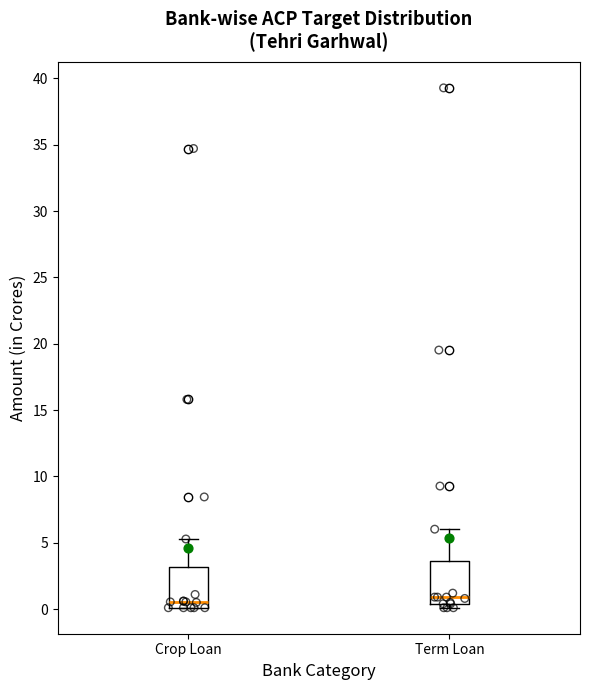

Reading left to right, transcribe this box plot: for each box, give where its median line is, the range the box spans, and where its two whiskers end, as read against the y-axis. The values are not printed on the chart, so give them approximately, as read against the axis.

Crop Loan: median 0.5, box 0.0 to 3.0, whiskers 0.0 to 5.5
Term Loan: median 1.0, box 0.5 to 3.5, whiskers 0.0 to 6.0